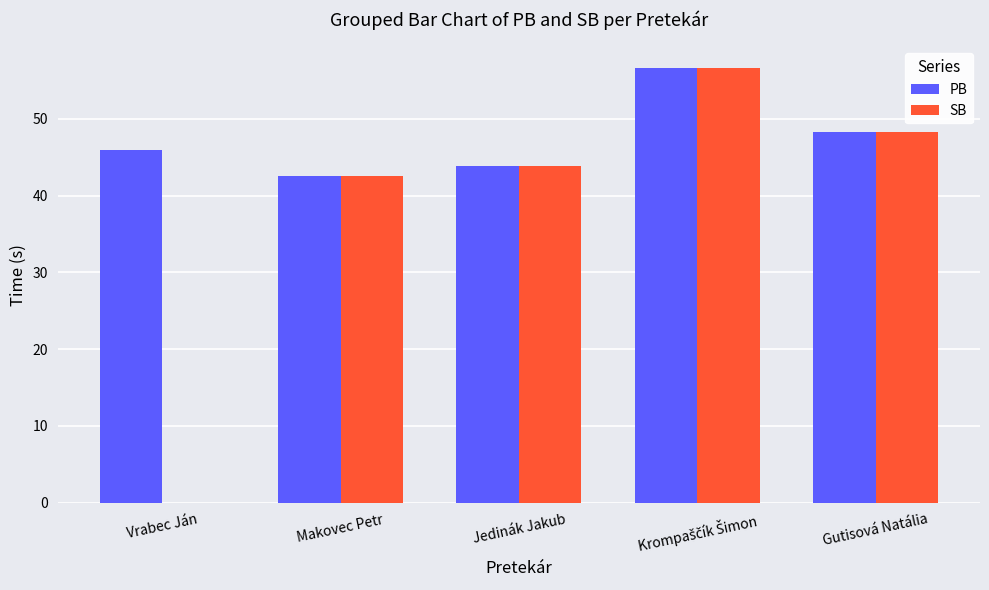

Reading left to right, extract all data points from this chart.

PB: 45.9	42.5	43.8	56.6	48.3
SB: 0.0	42.5	43.8	56.6	48.3